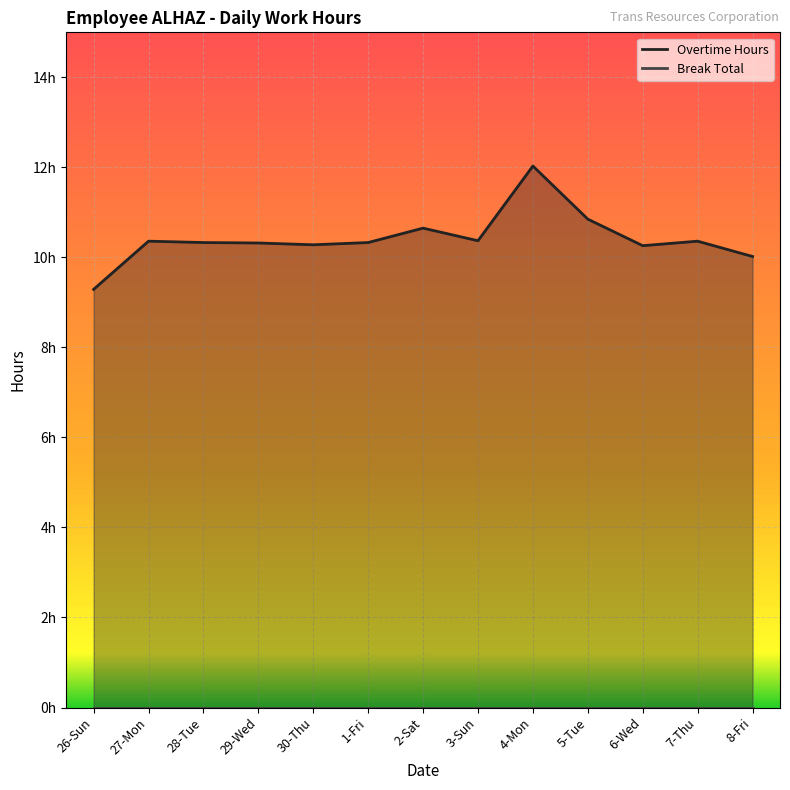

Rank the categories by value from lowest to highest.

26-Sun, 8-Fri, 6-Wed, 30-Thu, 29-Wed, 28-Tue, 1-Fri, 27-Mon, 7-Thu, 3-Sun, 2-Sat, 5-Tue, 4-Mon